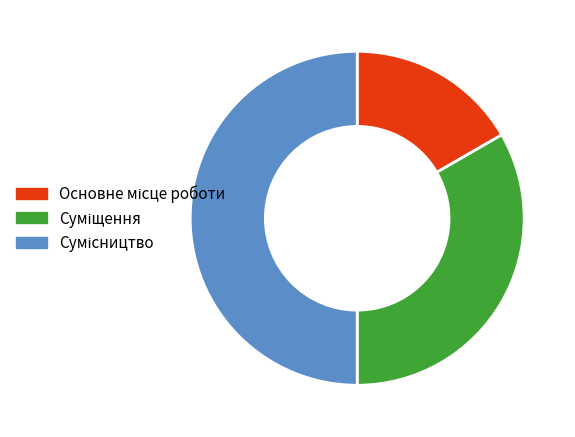

To the nearest percent, what is the difference between the Основне місце роботи and Сумісництво slice percentages?

33%